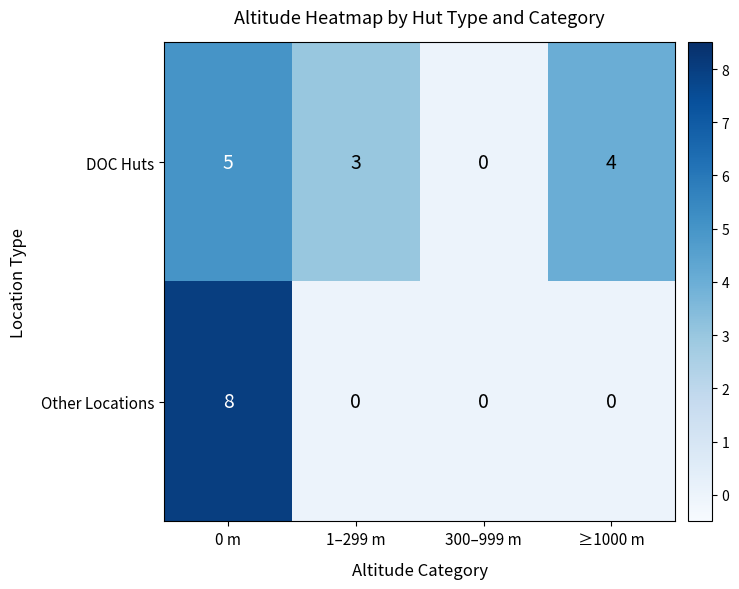

How many values in Other Locations are above zero?

1